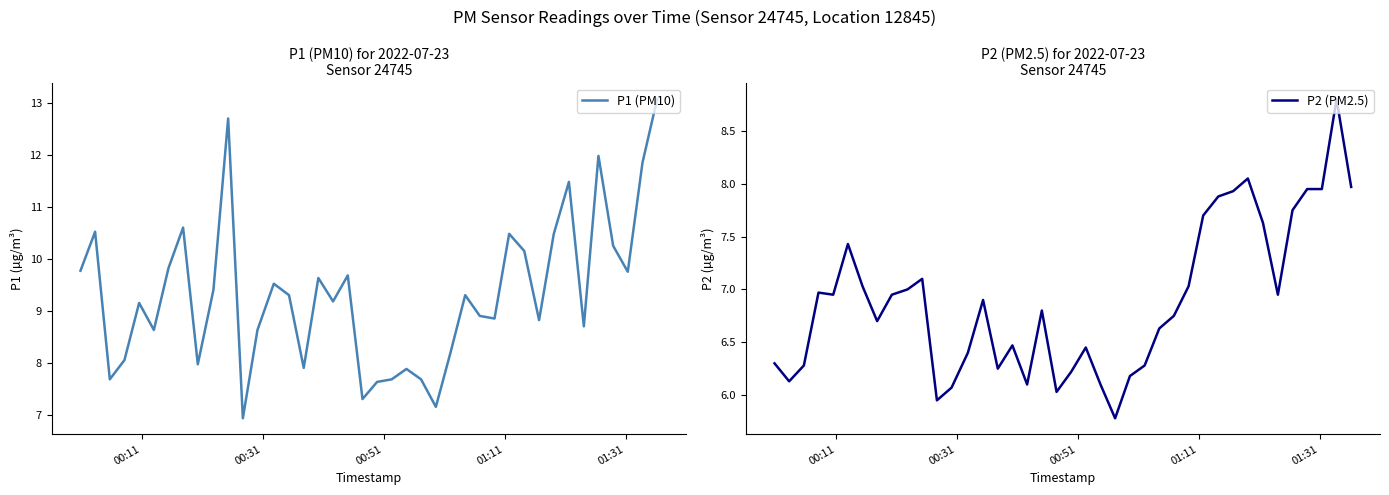

Reading left to right, list all the values displayed in this chart.

P1 (PM10): 9.8	10.5	7.7	8.1	9.2	8.6	9.8	10.6	8.0	9.4	12.7	6.9	8.6	9.5	9.3	7.9	9.6	9.2	9.7	7.3	7.6	7.7	7.9	7.7	7.2	8.2	9.3	8.9	8.8	10.5	10.2	8.8	10.5	11.5	8.7	12.0	10.2	9.8	11.8	13.1
P2 (PM2.5): 6.3	6.1	6.3	7.0	7.0	7.4	7.0	6.7	7.0	7.0	7.1	6.0	6.1	6.4	6.9	6.2	6.5	6.1	6.8	6.0	6.2	6.5	6.1	5.8	6.2	6.3	6.6	6.8	7.0	7.7	7.9	7.9	8.1	7.6	7.0	7.8	8.0	8.0	8.8	8.0